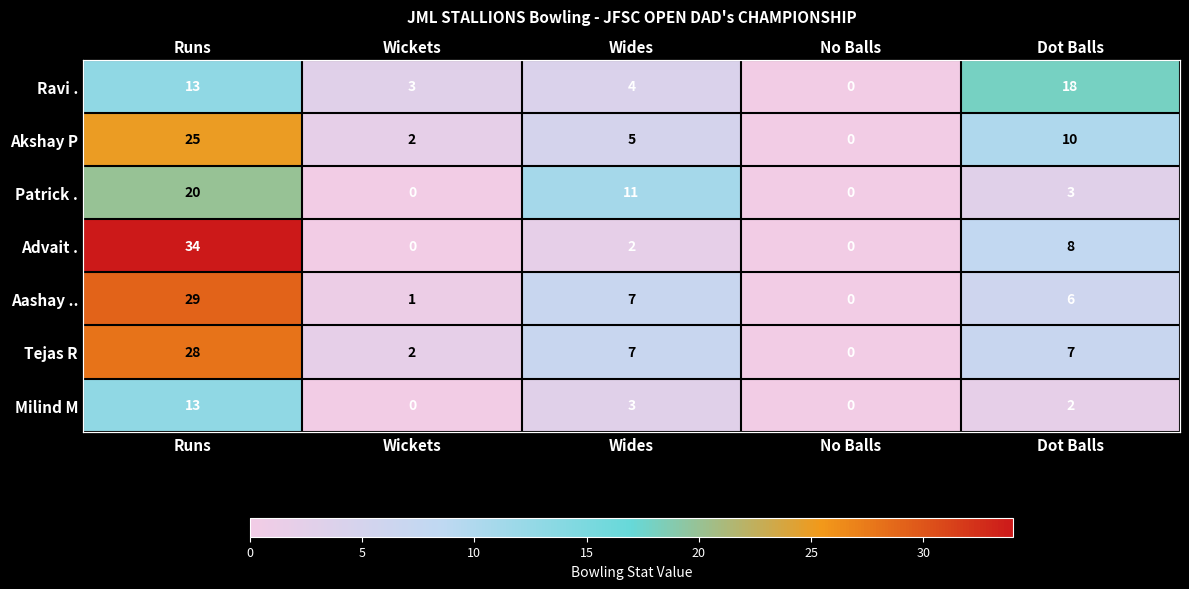

What is the total value across all series at Wides?

39